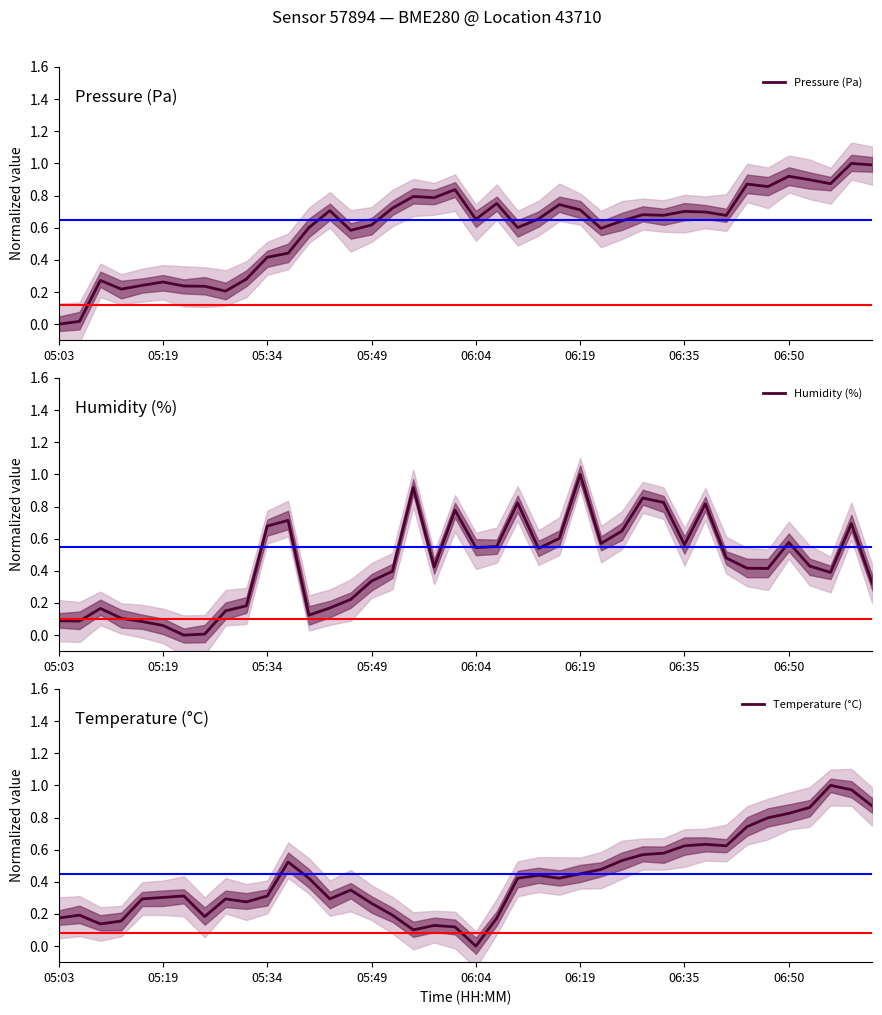

The value of Humidity (%) at 32 is 0.5. True or false?

True